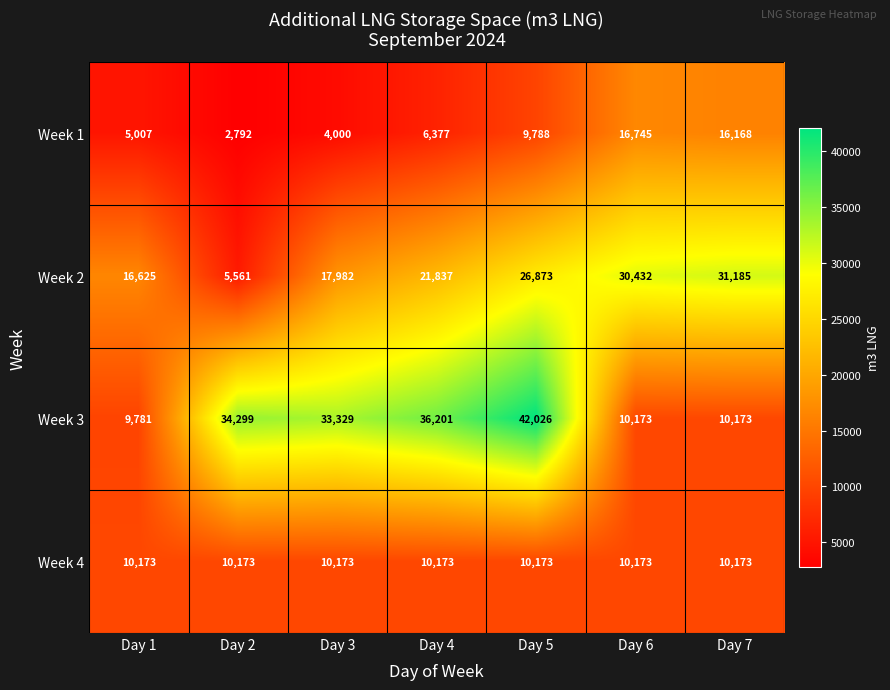

Which category has the highest value in the Week 3 series?

Day 5